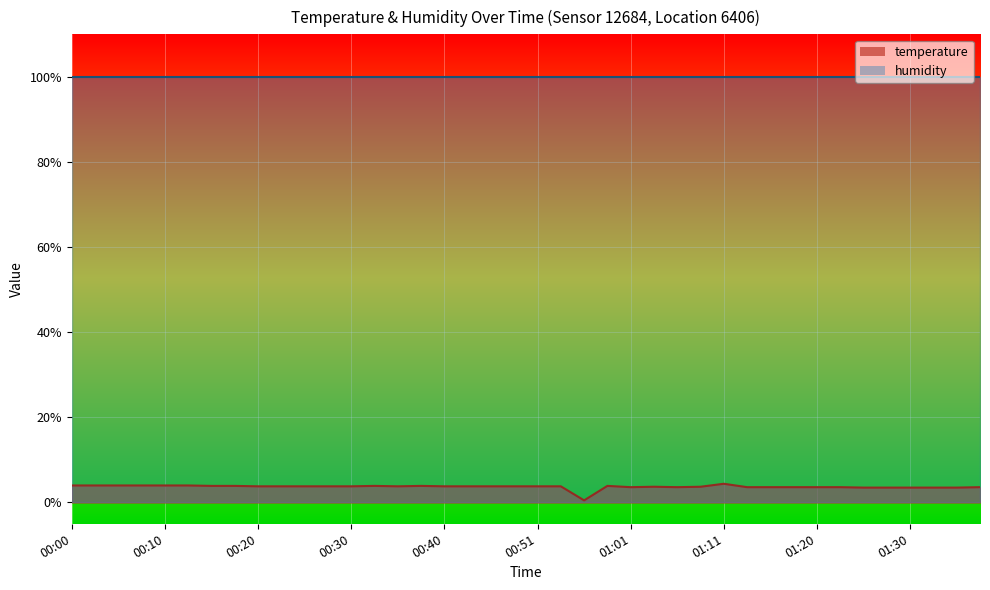

How many values are below 3?

1